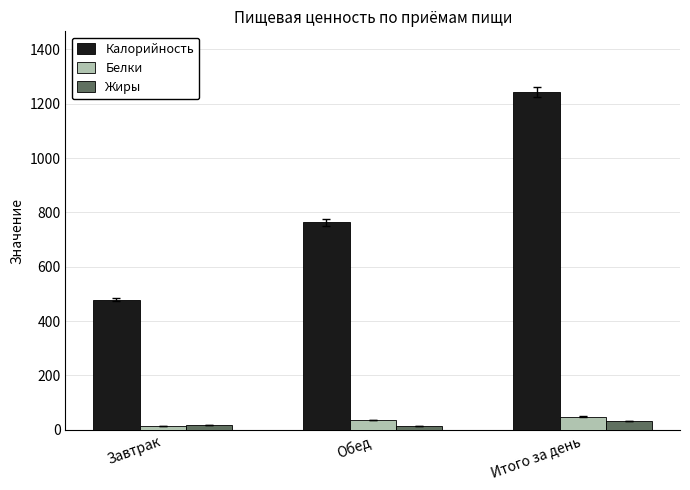

List the series in order of their peak value, highest first.

Калорийность, Белки, Жиры